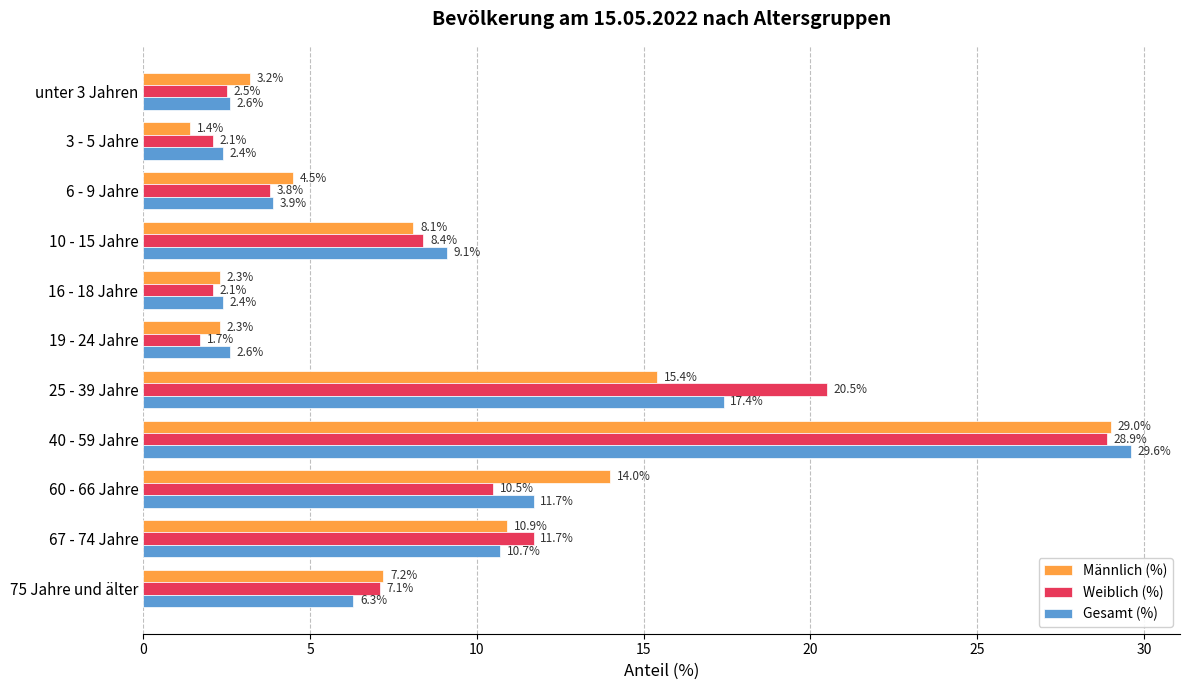

What are all the series names shown in the legend?

Männlich (%), Weiblich (%), Gesamt (%)